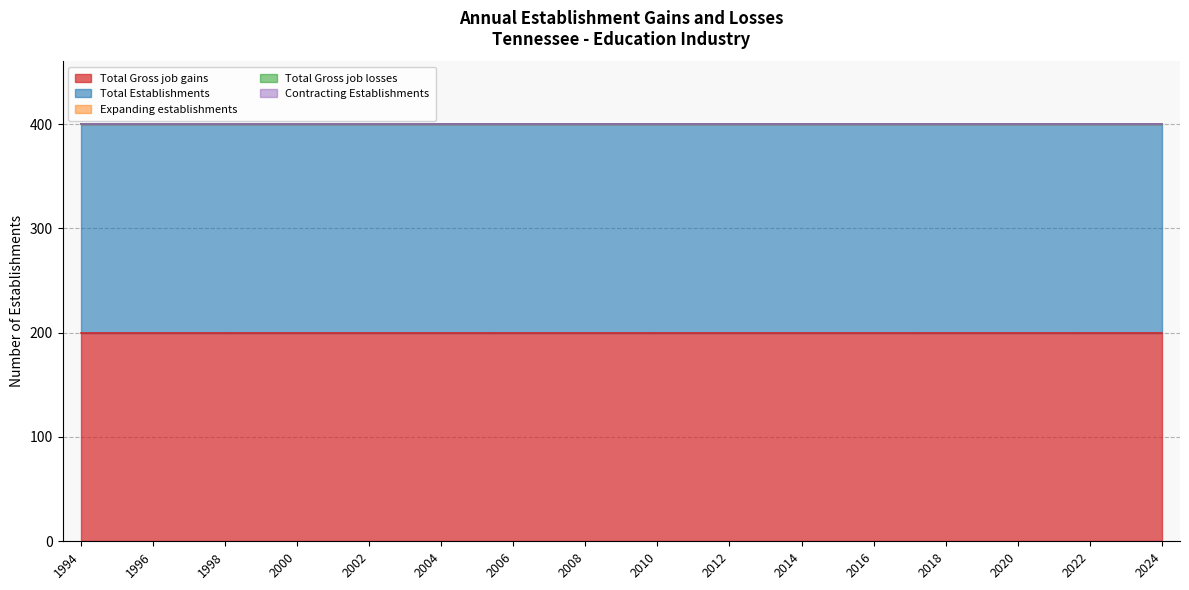

Rank the series by their maximum value, from highest to lowest.

Total Gross job gains, Total Establishments, Expanding establishments, Total Gross job losses, Contracting Establishments